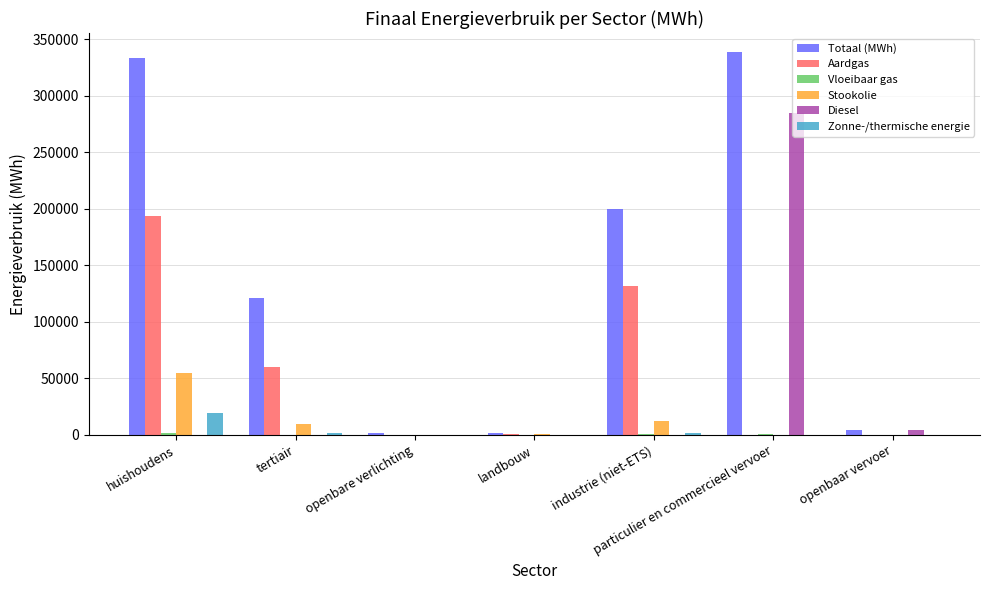

The Stookolie series shows 0.0 at particulier en commercieel vervoer. True or false?

True